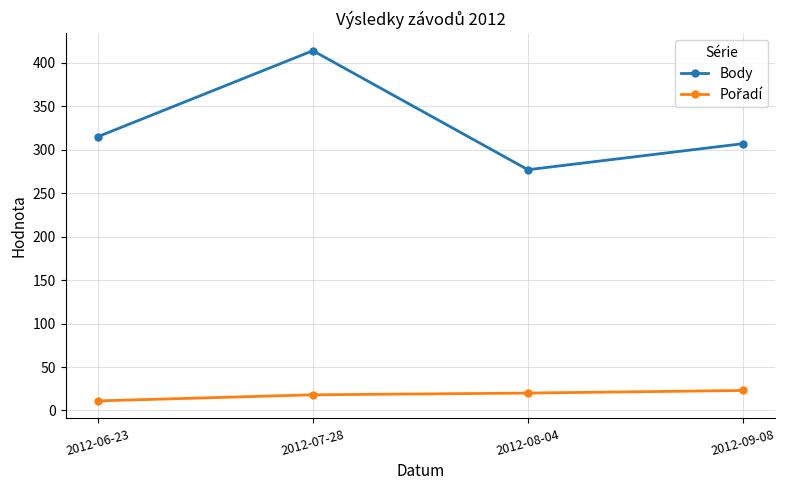

What value does the Body series have at 2012-06-23?

315